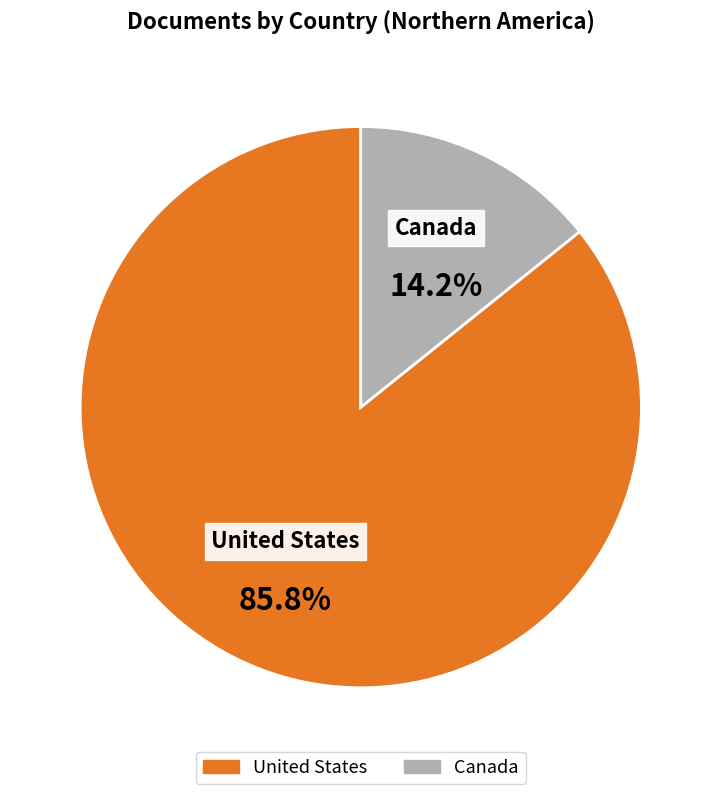

Which has a higher value, United States or Canada?

United States